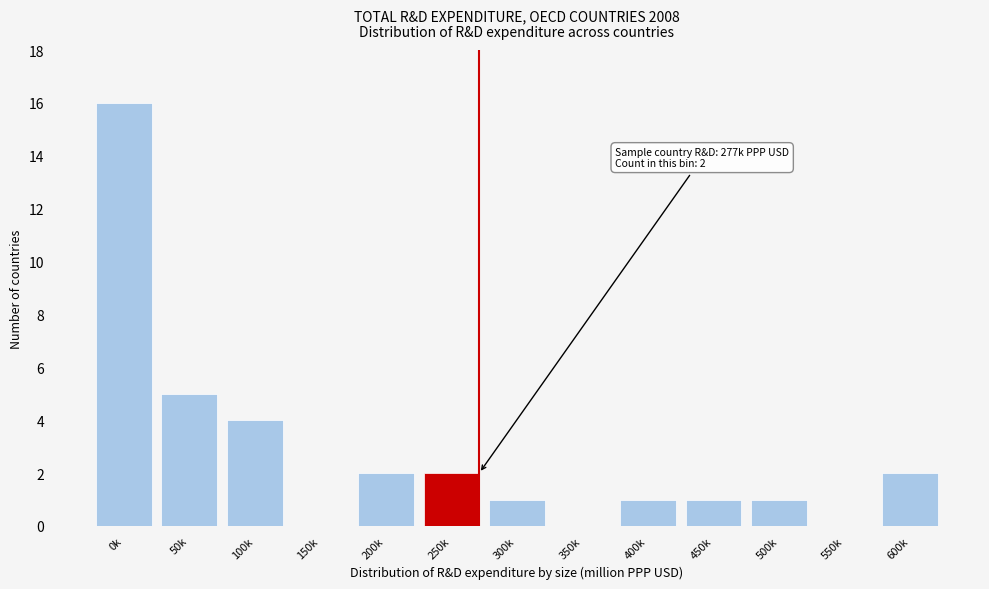

Reading right to left, what are all the values shown in this chart?

600k=2	550k=0	500k=1	450k=1	400k=1	350k=0	300k=1	250k=2	200k=2	150k=0	100k=4	50k=5	0k=16